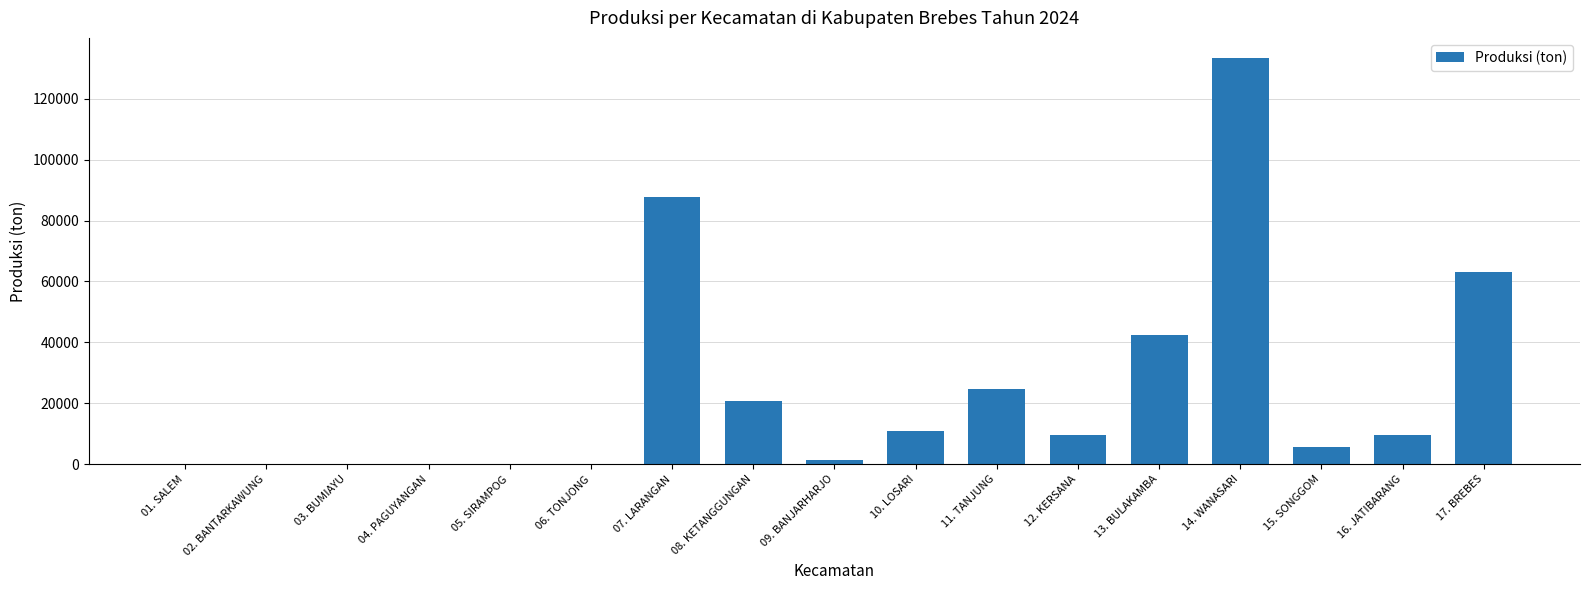

Where is the data nearest to the value 66655?

17. BREBES